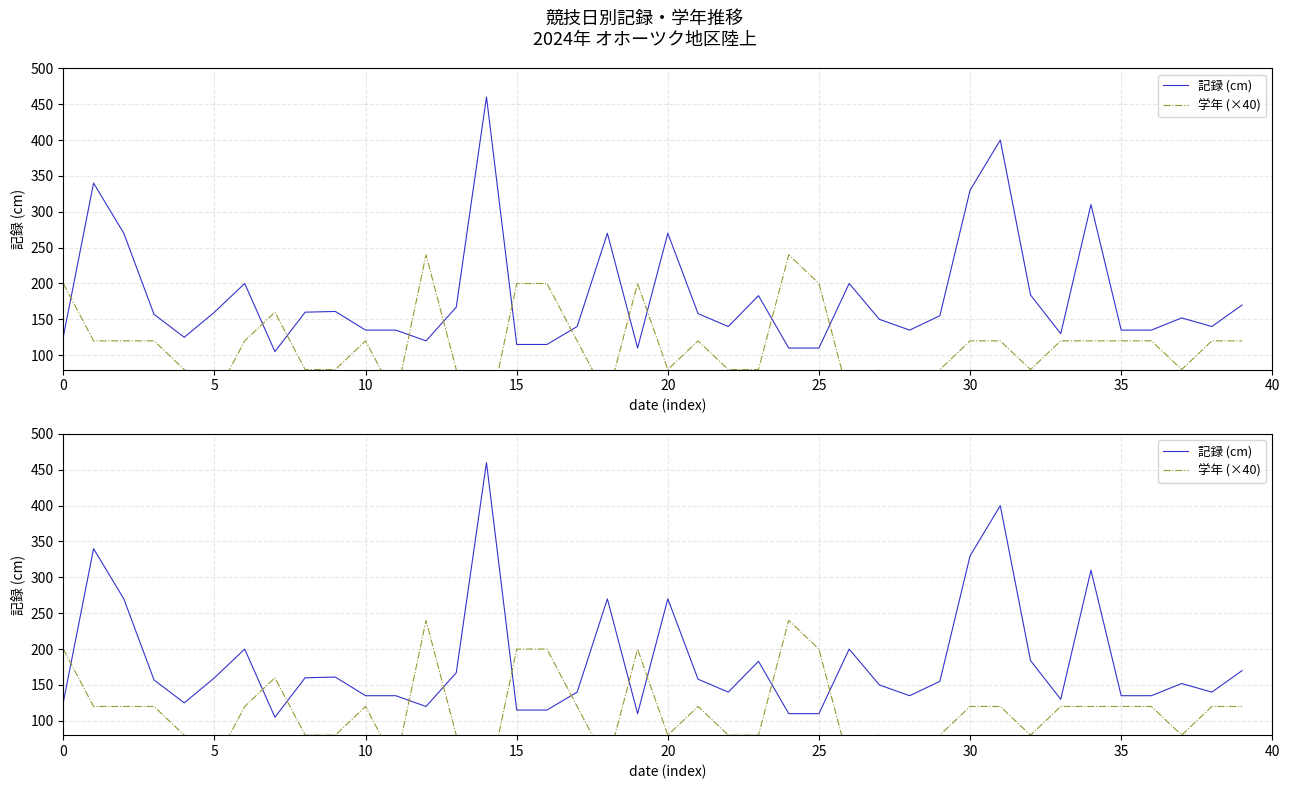

What is the total value across all series at 34?

430